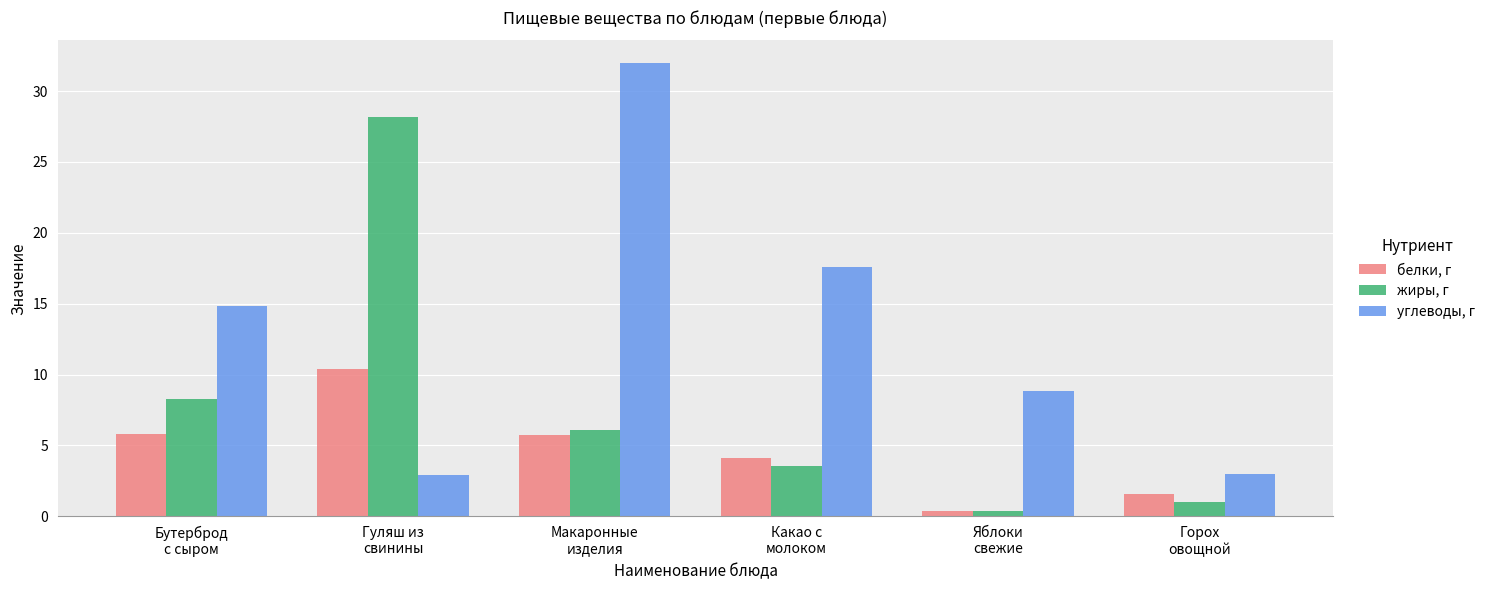

At how many categories does at least one series exceed 11?

4